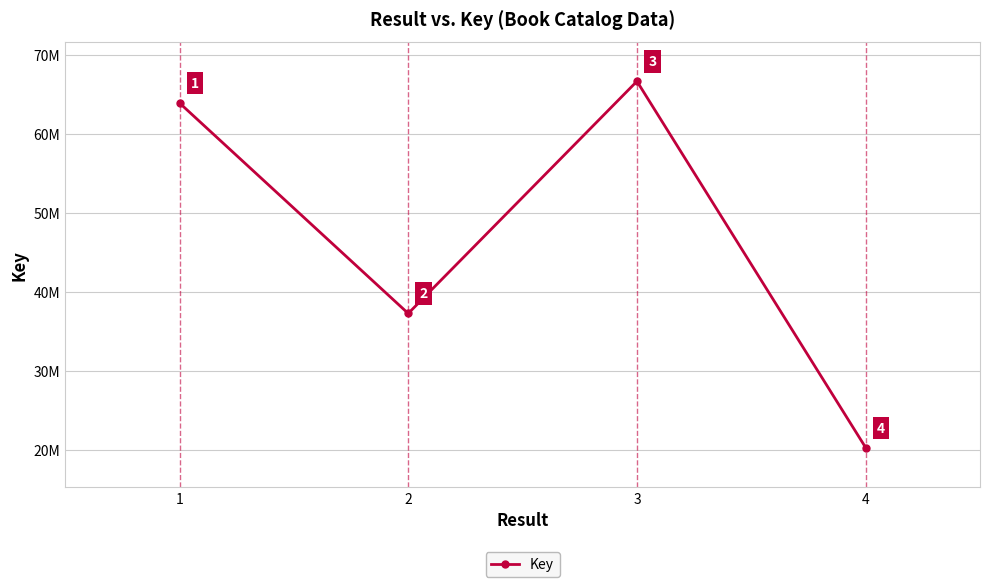

Approximately how many times larger is the value at 2 compared to 4?

1.8